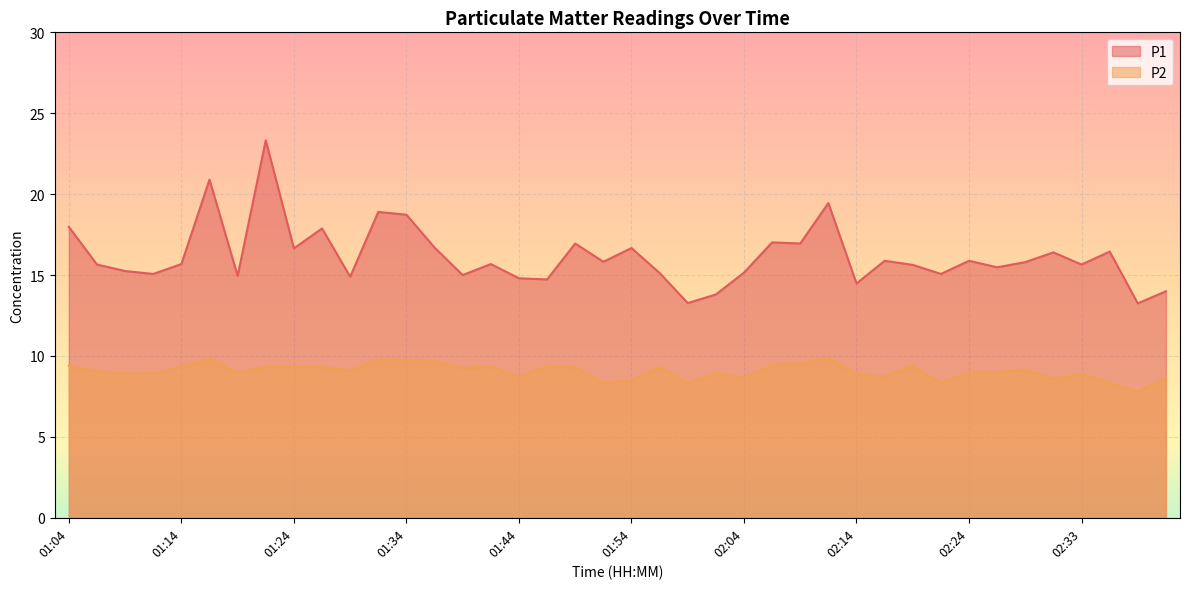

At which label does P1 first exceed 15?

01:04